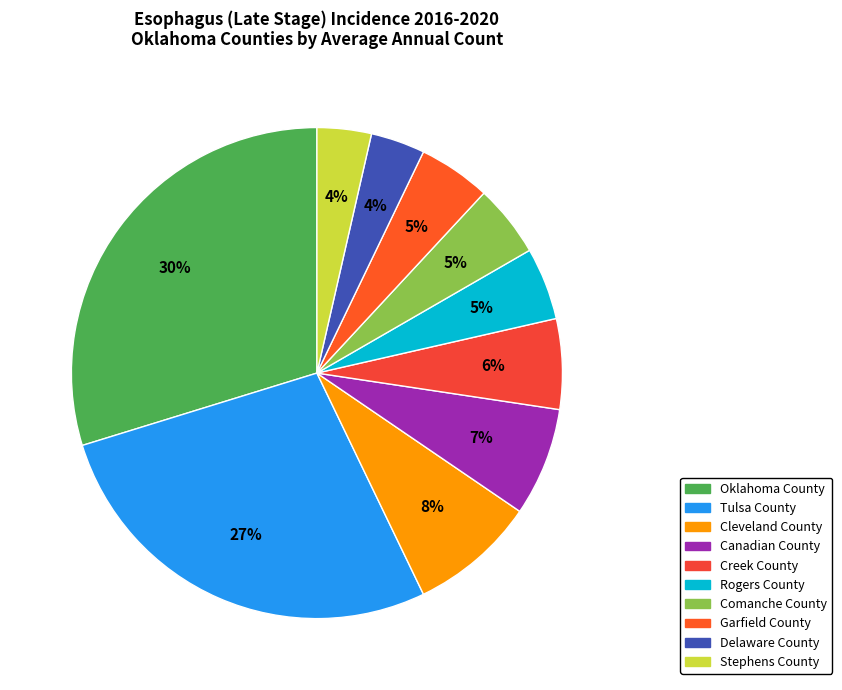

How many segments does this pie chart have?

10